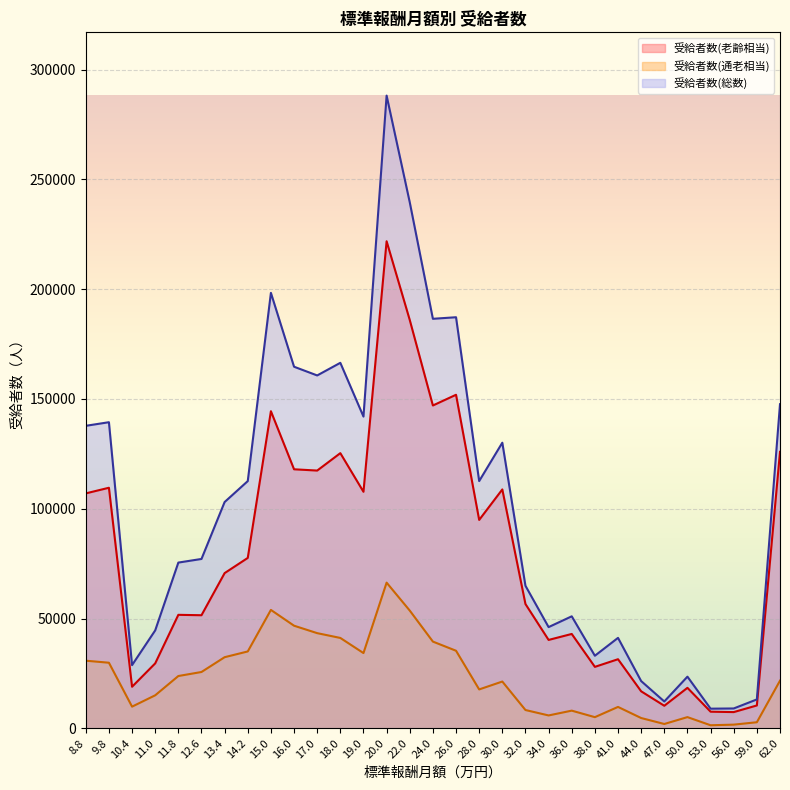

What is the average value of the 受給者数(総数) series?

102177